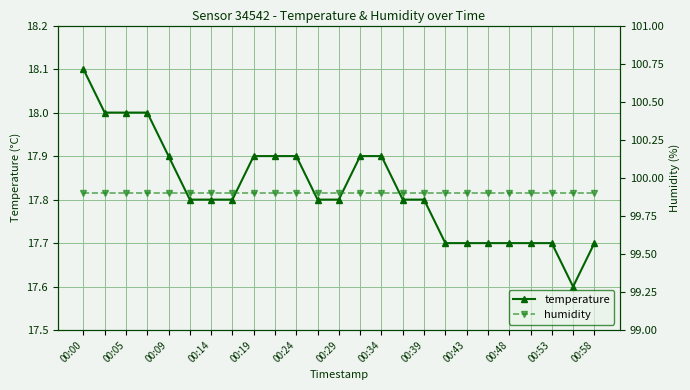

How many categories are shown in the chart?

25